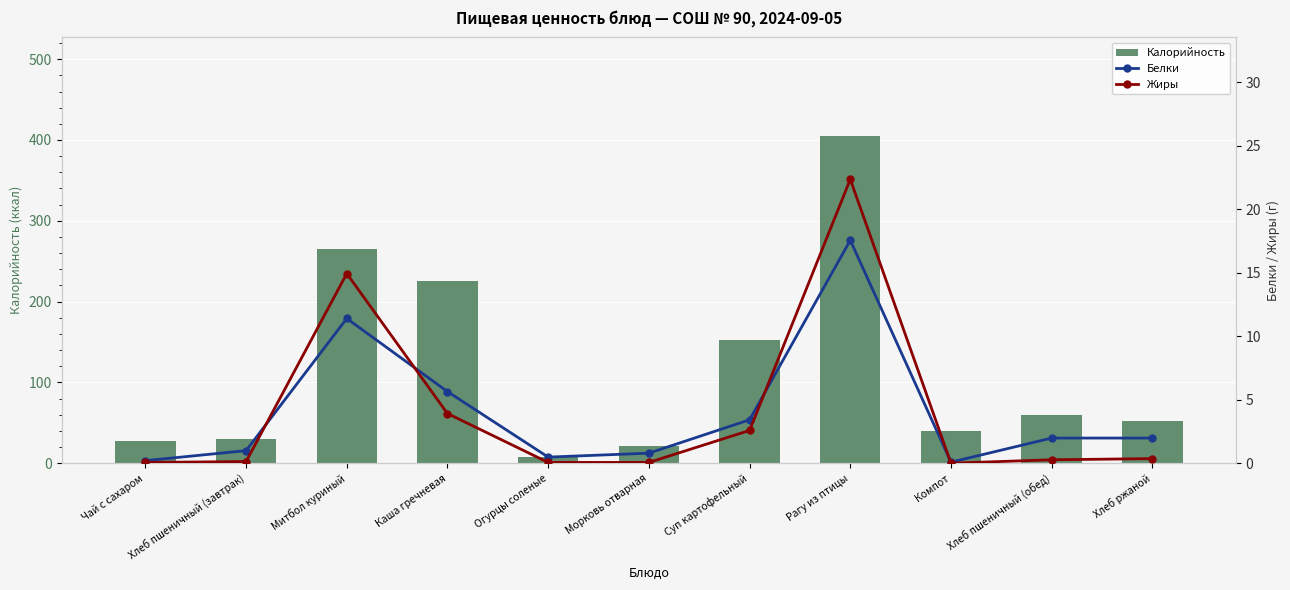

Where is Калорийность nearest to the value 206?

Каша гречневая